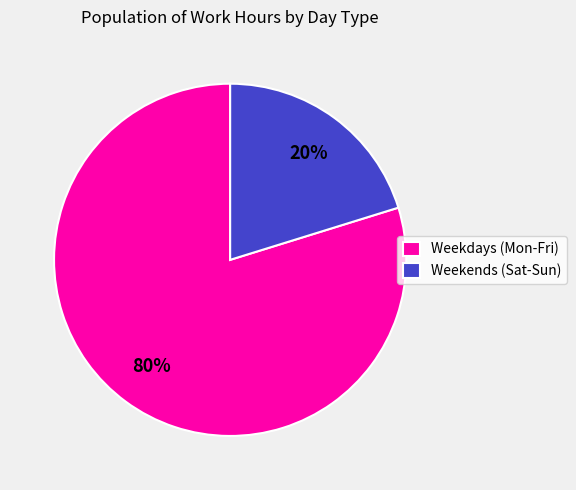

To the nearest percent, what portion does Weekends (Sat-Sun) represent?

20%